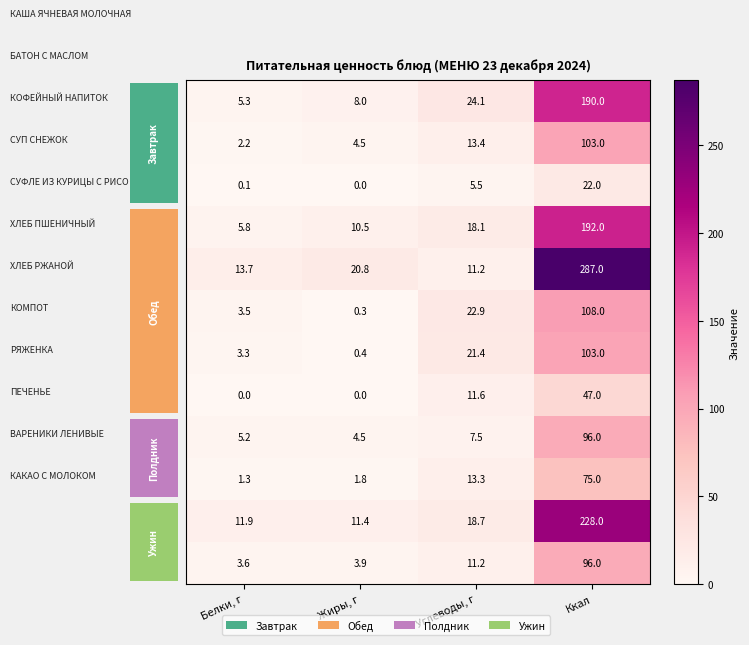

Between Белки, г and Ккал, which series saw the biggest shift?

4